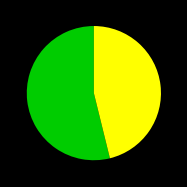

Does any single category account for the majority?

Yes